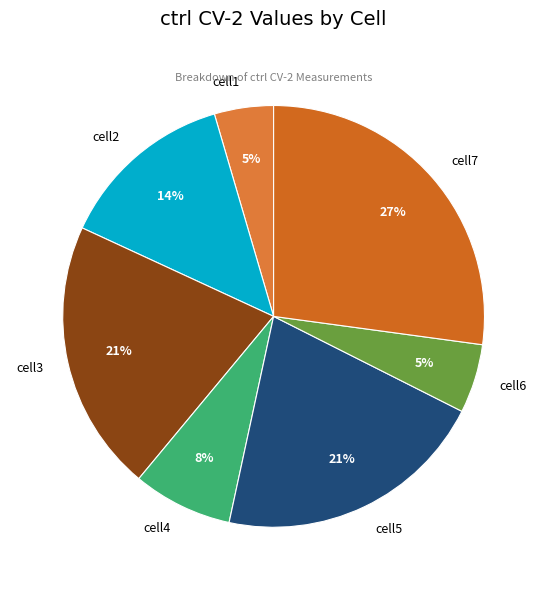

To the nearest percent, what is the combined percentage of cell4 and cell6?

13%